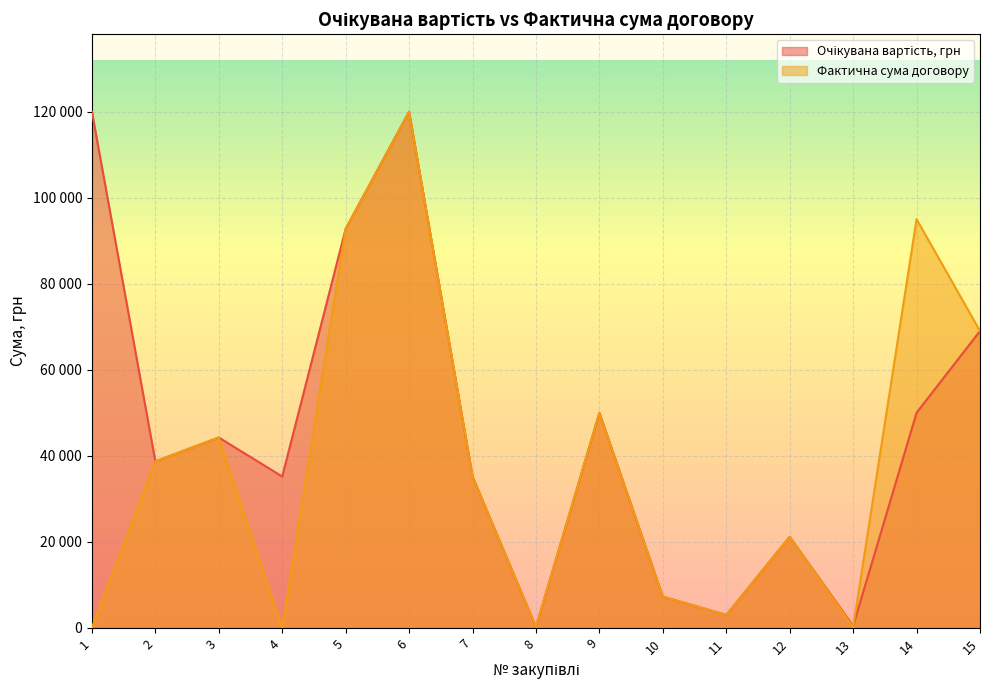

Which series has the widest spread of values?

Фактична сума договору